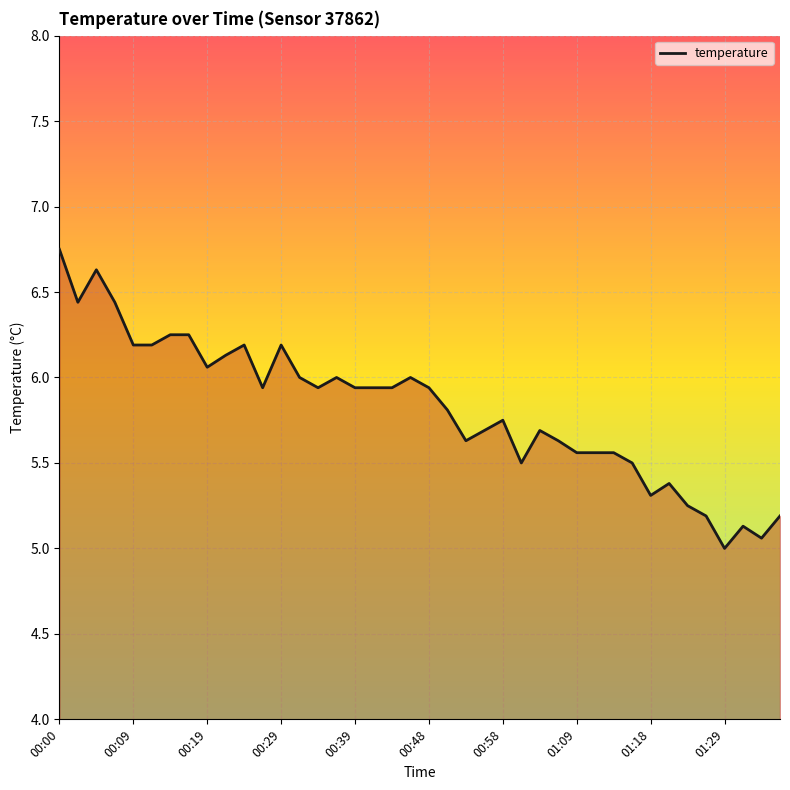

What is the smallest value displayed?

5.0